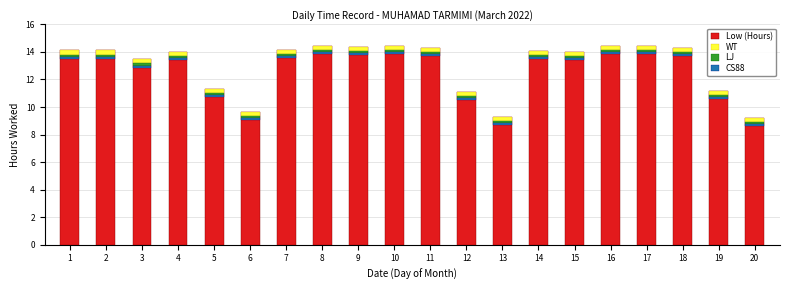

What is the minimum value shown in the chart?

0.2